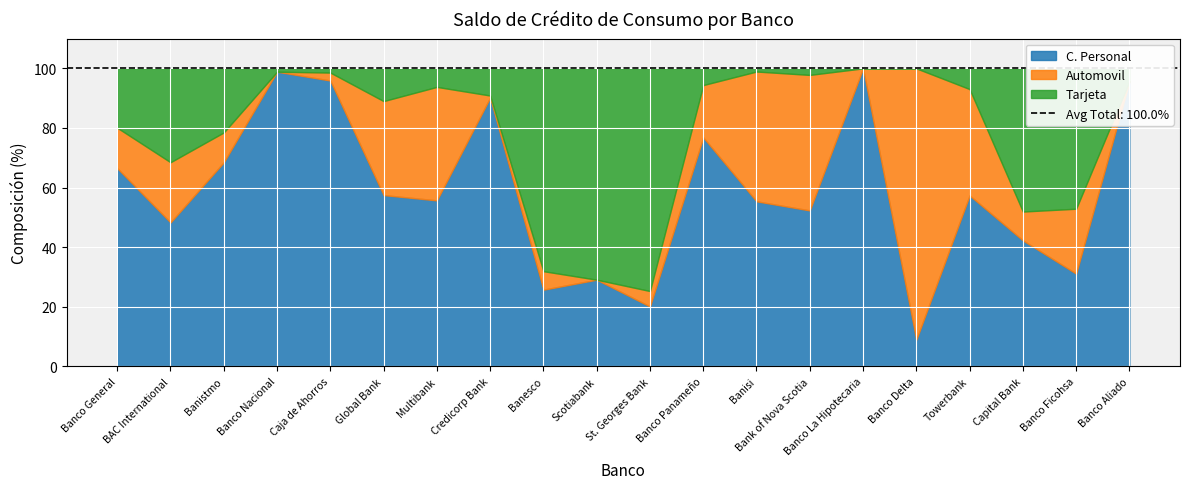

True or false: Tarjeta and C. Personal intersect in this chart.

True